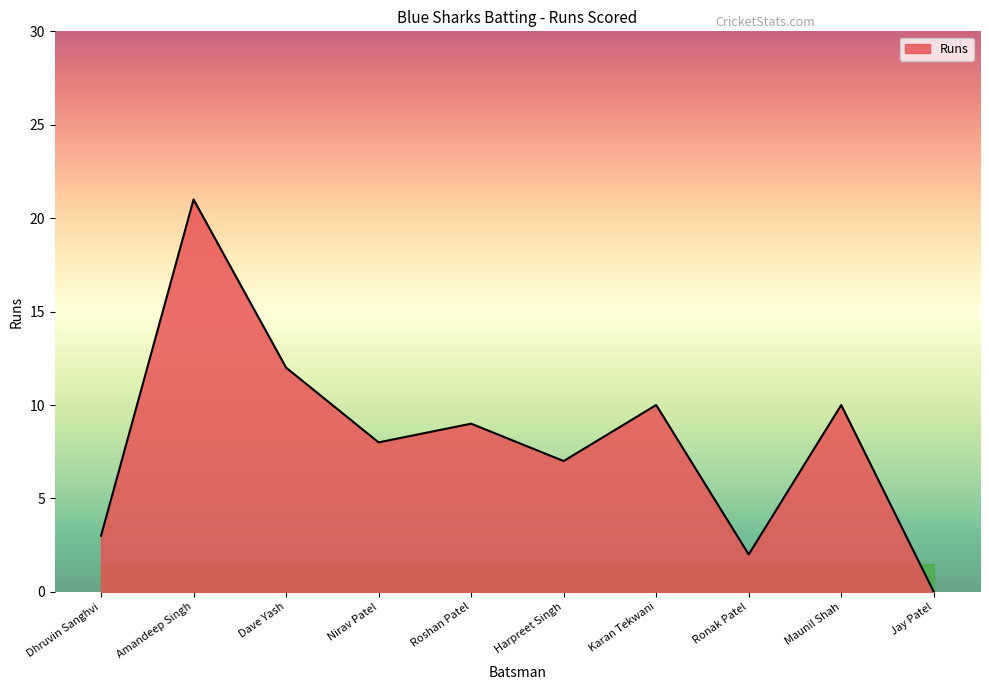

What is the maximum value shown in the chart?

21